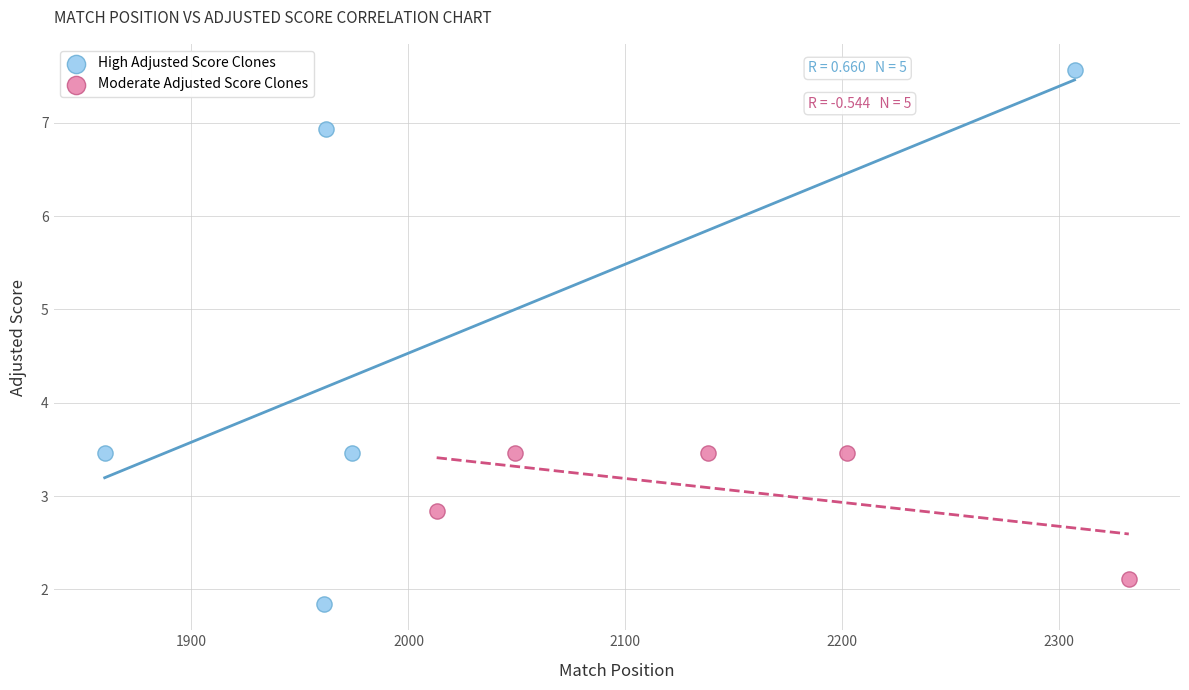

What are all the series names shown in the legend?

High Adjusted Score Clones, Moderate Adjusted Score Clones